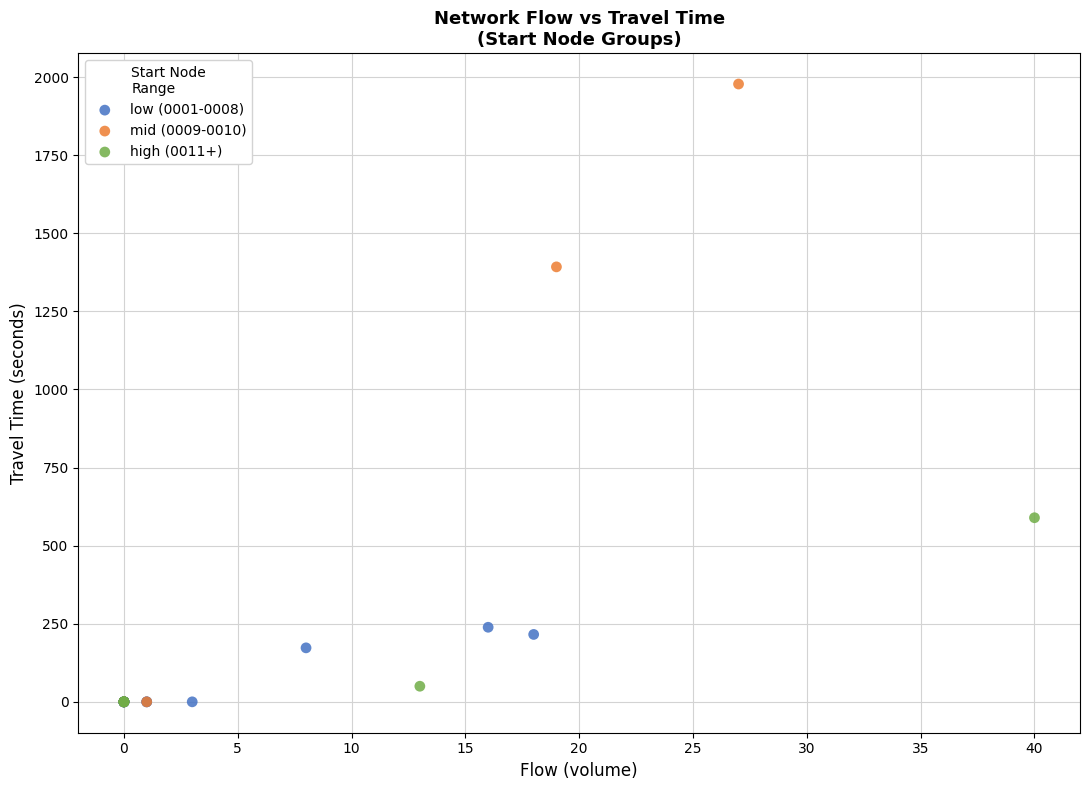

Which series reaches the maximum Y coordinate?

mid (0009-0010)